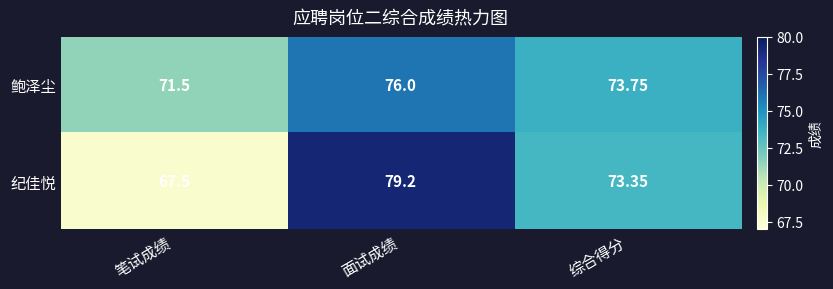

Where does the 纪佳悦 series first go above 73?

面试成绩